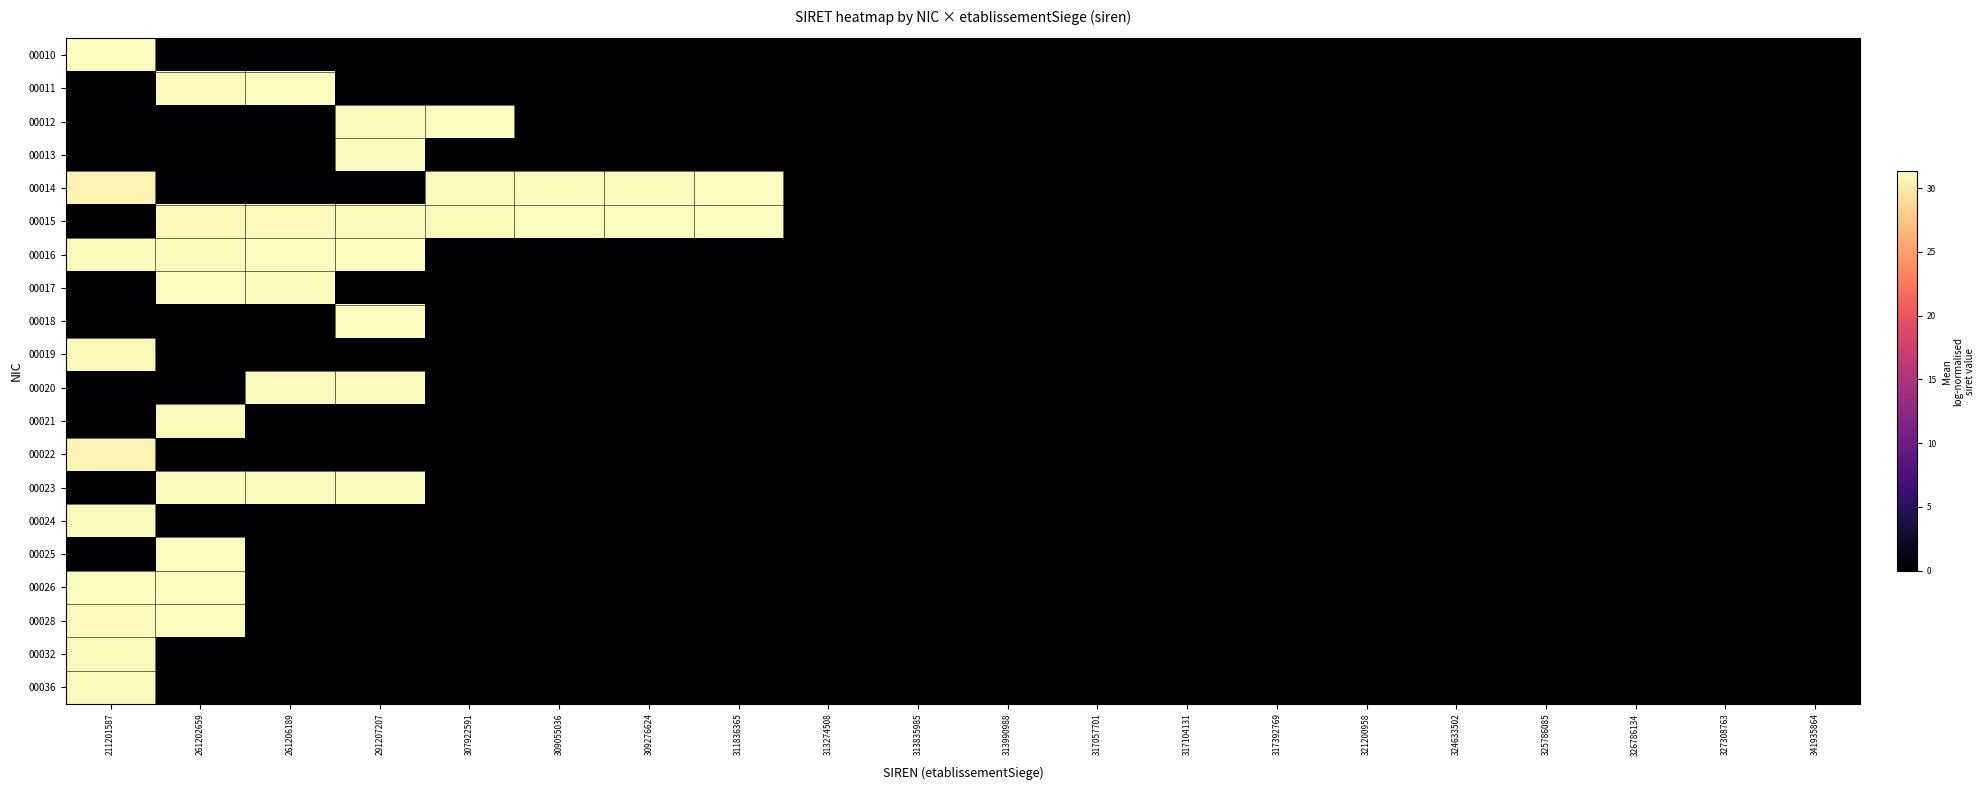

Reading left to right, transcribe all the data shown in this chart.

00010: 211201587=31.3	261202659=0.0	261206189=0.0	291207207=0.0	307922591=0.0	309055036=0.0	309276624=0.0	311836365=0.0	313274508=0.0	313835985=0.0	313990988=0.0	317057701=0.0	317104131=0.0	317392769=0.0	321200958=0.0	324633502=0.0	325786085=0.0	326786134=0.0	327308763=0.0	341935864=0.0
00011: 211201587=0.0	261202659=31.1	261206189=31.3	291207207=0.0	307922591=0.0	309055036=0.0	309276624=0.0	311836365=0.0	313274508=0.0	313835985=0.0	313990988=0.0	317057701=0.0	317104131=0.0	317392769=0.0	321200958=0.0	324633502=0.0	325786085=0.0	326786134=0.0	327308763=0.0	341935864=0.0
00012: 211201587=0.0	261202659=0.0	261206189=0.0	291207207=31.1	307922591=31.3	309055036=0.0	309276624=0.0	311836365=0.0	313274508=0.0	313835985=0.0	313990988=0.0	317057701=0.0	317104131=0.0	317392769=0.0	321200958=0.0	324633502=0.0	325786085=0.0	326786134=0.0	327308763=0.0	341935864=0.0
00013: 211201587=0.0	261202659=0.0	261206189=0.0	291207207=31.1	307922591=0.0	309055036=0.0	309276624=0.0	311836365=0.0	313274508=0.0	313835985=0.0	313990988=0.0	317057701=0.0	317104131=0.0	317392769=0.0	321200958=0.0	324633502=0.0	325786085=0.0	326786134=0.0	327308763=0.0	341935864=0.0
00014: 211201587=30.7	261202659=0.0	261206189=0.0	291207207=0.0	307922591=31.1	309055036=31.1	309276624=31.2	311836365=31.3	313274508=0.0	313835985=0.0	313990988=0.0	317057701=0.0	317104131=0.0	317392769=0.0	321200958=0.0	324633502=0.0	325786085=0.0	326786134=0.0	327308763=0.0	341935864=0.0
00015: 211201587=0.0	261202659=30.9	261206189=31.0	291207207=31.2	307922591=31.2	309055036=31.2	309276624=31.3	311836365=31.3	313274508=0.0	313835985=0.0	313990988=0.0	317057701=0.0	317104131=0.0	317392769=0.0	321200958=0.0	324633502=0.0	325786085=0.0	326786134=0.0	327308763=0.0	341935864=0.0
00016: 211201587=31.1	261202659=31.1	261206189=31.3	291207207=31.3	307922591=0.0	309055036=0.0	309276624=0.0	311836365=0.0	313274508=0.0	313835985=0.0	313990988=0.0	317057701=0.0	317104131=0.0	317392769=0.0	321200958=0.0	324633502=0.0	325786085=0.0	326786134=0.0	327308763=0.0	341935864=0.0
00017: 211201587=0.0	261202659=31.2	261206189=31.1	291207207=0.0	307922591=0.0	309055036=0.0	309276624=0.0	311836365=0.0	313274508=0.0	313835985=0.0	313990988=0.0	317057701=0.0	317104131=0.0	317392769=0.0	321200958=0.0	324633502=0.0	325786085=0.0	326786134=0.0	327308763=0.0	341935864=0.0
00018: 211201587=0.0	261202659=0.0	261206189=0.0	291207207=31.3	307922591=0.0	309055036=0.0	309276624=0.0	311836365=0.0	313274508=0.0	313835985=0.0	313990988=0.0	317057701=0.0	317104131=0.0	317392769=0.0	321200958=0.0	324633502=0.0	325786085=0.0	326786134=0.0	327308763=0.0	341935864=0.0
00019: 211201587=30.9	261202659=0.0	261206189=0.0	291207207=0.0	307922591=0.0	309055036=0.0	309276624=0.0	311836365=0.0	313274508=0.0	313835985=0.0	313990988=0.0	317057701=0.0	317104131=0.0	317392769=0.0	321200958=0.0	324633502=0.0	325786085=0.0	326786134=0.0	327308763=0.0	341935864=0.0
00020: 211201587=0.0	261202659=0.0	261206189=31.1	291207207=31.1	307922591=0.0	309055036=0.0	309276624=0.0	311836365=0.0	313274508=0.0	313835985=0.0	313990988=0.0	317057701=0.0	317104131=0.0	317392769=0.0	321200958=0.0	324633502=0.0	325786085=0.0	326786134=0.0	327308763=0.0	341935864=0.0
00021: 211201587=0.0	261202659=31.1	261206189=0.0	291207207=0.0	307922591=0.0	309055036=0.0	309276624=0.0	311836365=0.0	313274508=0.0	313835985=0.0	313990988=0.0	317057701=0.0	317104131=0.0	317392769=0.0	321200958=0.0	324633502=0.0	325786085=0.0	326786134=0.0	327308763=0.0	341935864=0.0
00022: 211201587=30.7	261202659=0.0	261206189=0.0	291207207=0.0	307922591=0.0	309055036=0.0	309276624=0.0	311836365=0.0	313274508=0.0	313835985=0.0	313990988=0.0	317057701=0.0	317104131=0.0	317392769=0.0	321200958=0.0	324633502=0.0	325786085=0.0	326786134=0.0	327308763=0.0	341935864=0.0
00023: 211201587=0.0	261202659=31.2	261206189=31.1	291207207=31.1	307922591=0.0	309055036=0.0	309276624=0.0	311836365=0.0	313274508=0.0	313835985=0.0	313990988=0.0	317057701=0.0	317104131=0.0	317392769=0.0	321200958=0.0	324633502=0.0	325786085=0.0	326786134=0.0	327308763=0.0	341935864=0.0
00024: 211201587=31.1	261202659=0.0	261206189=0.0	291207207=0.0	307922591=0.0	309055036=0.0	309276624=0.0	311836365=0.0	313274508=0.0	313835985=0.0	313990988=0.0	317057701=0.0	317104131=0.0	317392769=0.0	321200958=0.0	324633502=0.0	325786085=0.0	326786134=0.0	327308763=0.0	341935864=0.0
00025: 211201587=0.0	261202659=31.3	261206189=0.0	291207207=0.0	307922591=0.0	309055036=0.0	309276624=0.0	311836365=0.0	313274508=0.0	313835985=0.0	313990988=0.0	317057701=0.0	317104131=0.0	317392769=0.0	321200958=0.0	324633502=0.0	325786085=0.0	326786134=0.0	327308763=0.0	341935864=0.0
00026: 211201587=31.3	261202659=31.3	261206189=0.0	291207207=0.0	307922591=0.0	309055036=0.0	309276624=0.0	311836365=0.0	313274508=0.0	313835985=0.0	313990988=0.0	317057701=0.0	317104131=0.0	317392769=0.0	321200958=0.0	324633502=0.0	325786085=0.0	326786134=0.0	327308763=0.0	341935864=0.0
00028: 211201587=31.1	261202659=31.3	261206189=0.0	291207207=0.0	307922591=0.0	309055036=0.0	309276624=0.0	311836365=0.0	313274508=0.0	313835985=0.0	313990988=0.0	317057701=0.0	317104131=0.0	317392769=0.0	321200958=0.0	324633502=0.0	325786085=0.0	326786134=0.0	327308763=0.0	341935864=0.0
00032: 211201587=31.1	261202659=0.0	261206189=0.0	291207207=0.0	307922591=0.0	309055036=0.0	309276624=0.0	311836365=0.0	313274508=0.0	313835985=0.0	313990988=0.0	317057701=0.0	317104131=0.0	317392769=0.0	321200958=0.0	324633502=0.0	325786085=0.0	326786134=0.0	327308763=0.0	341935864=0.0
00036: 211201587=31.1	261202659=0.0	261206189=0.0	291207207=0.0	307922591=0.0	309055036=0.0	309276624=0.0	311836365=0.0	313274508=0.0	313835985=0.0	313990988=0.0	317057701=0.0	317104131=0.0	317392769=0.0	321200958=0.0	324633502=0.0	325786085=0.0	326786134=0.0	327308763=0.0	341935864=0.0